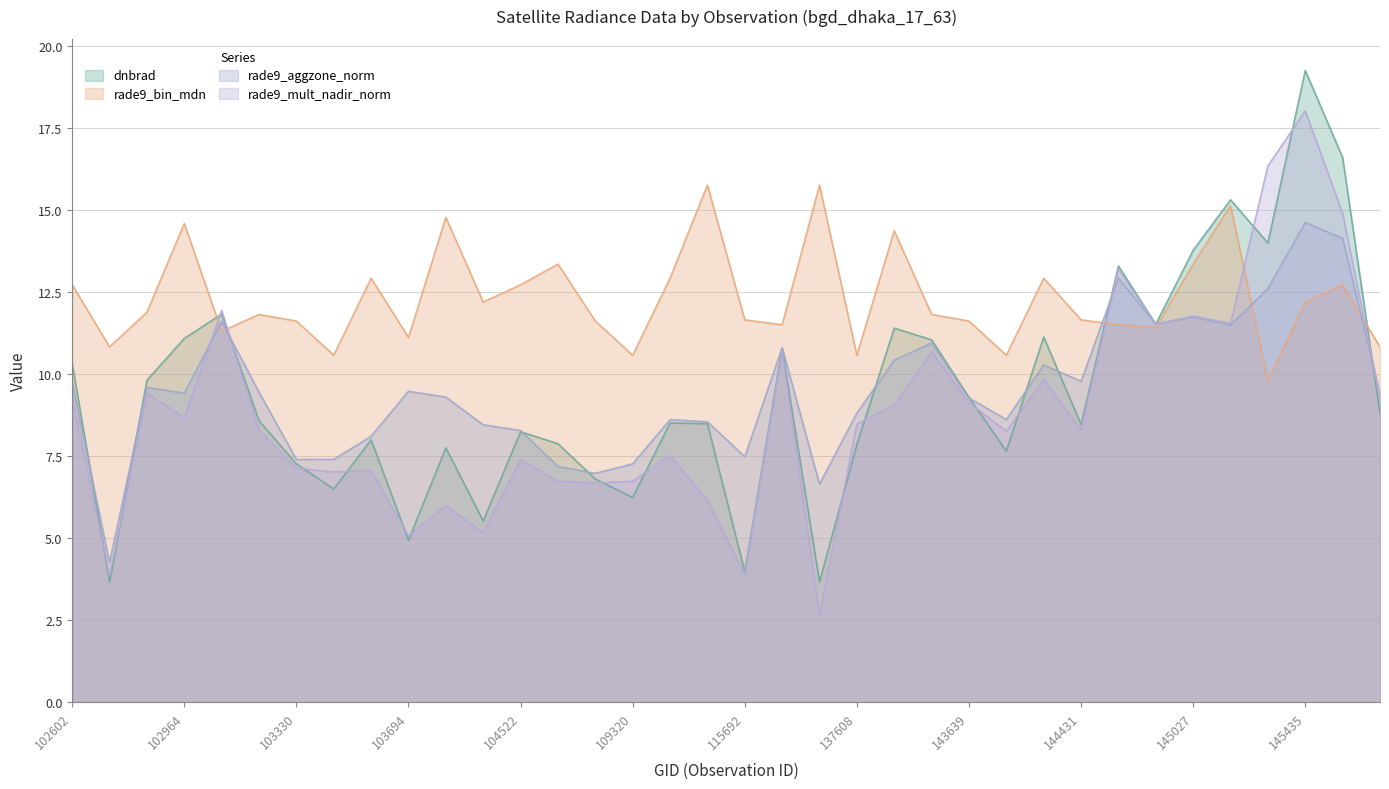

How many lines are shown in the chart?

4